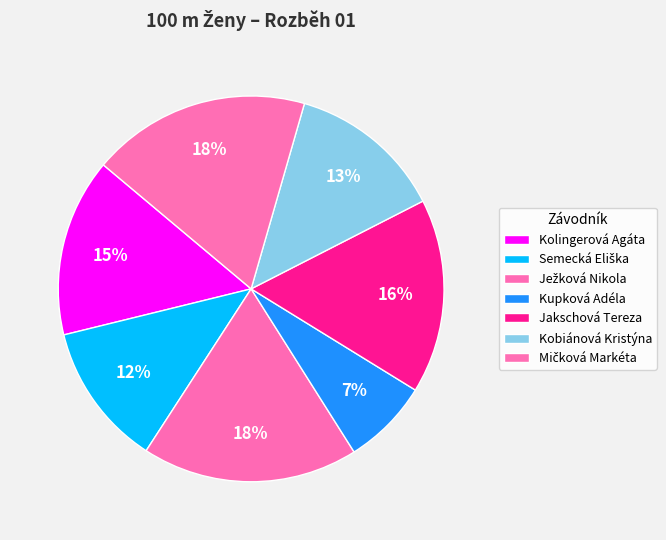

Count the number of slices in the pie.

7